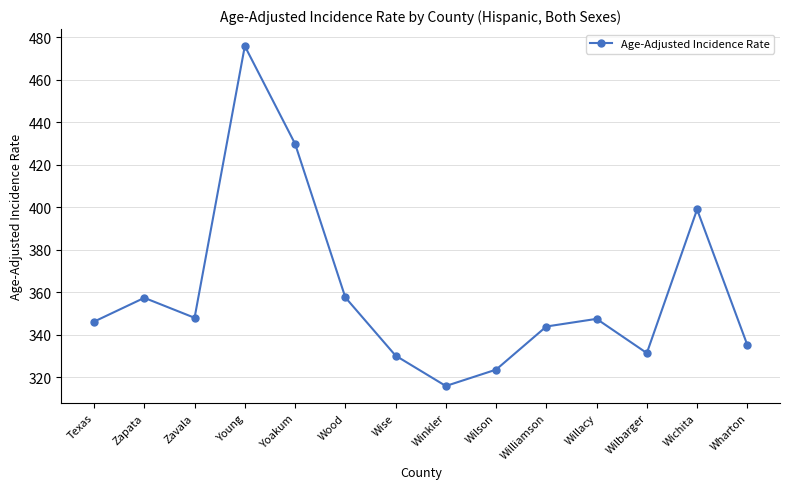

Between Wilbarger and Wharton, which is larger?

Wharton